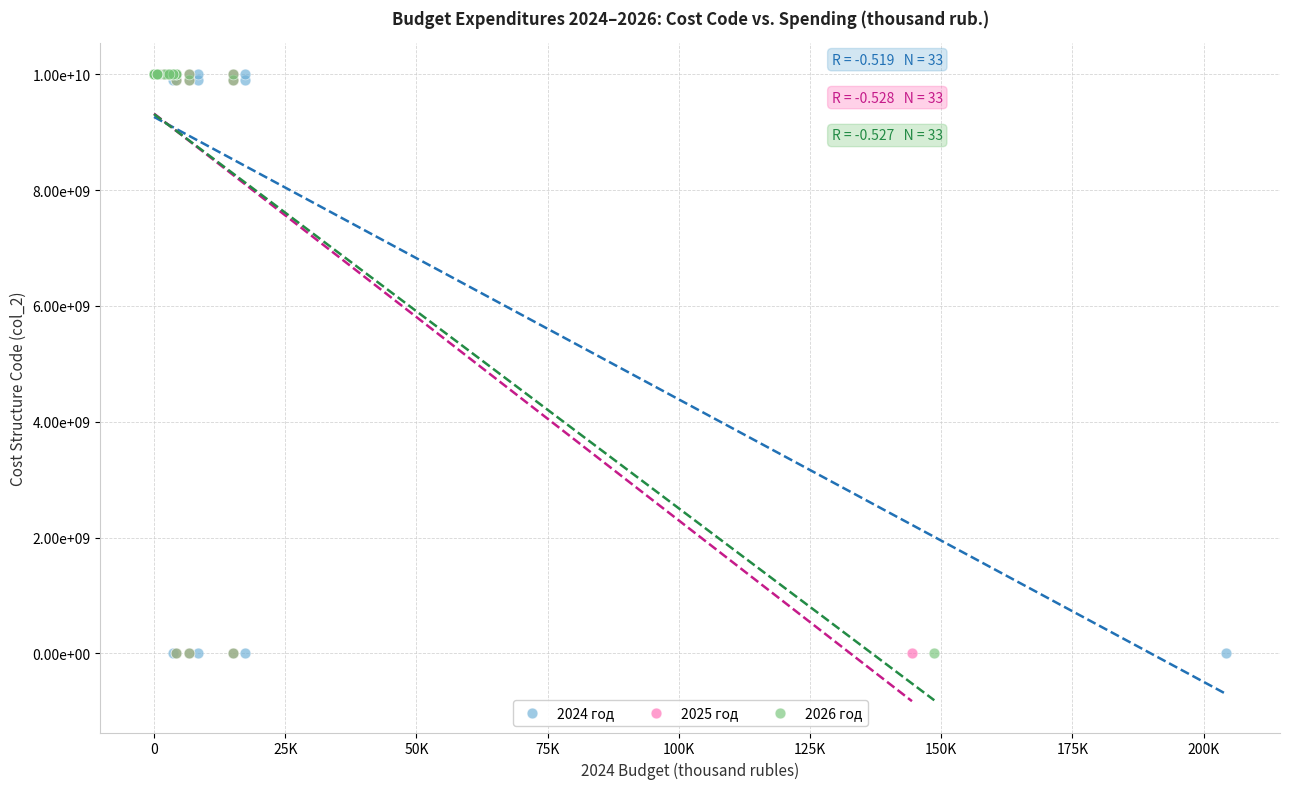

What are all the series names shown in the legend?

2024 год, 2025 год, 2026 год